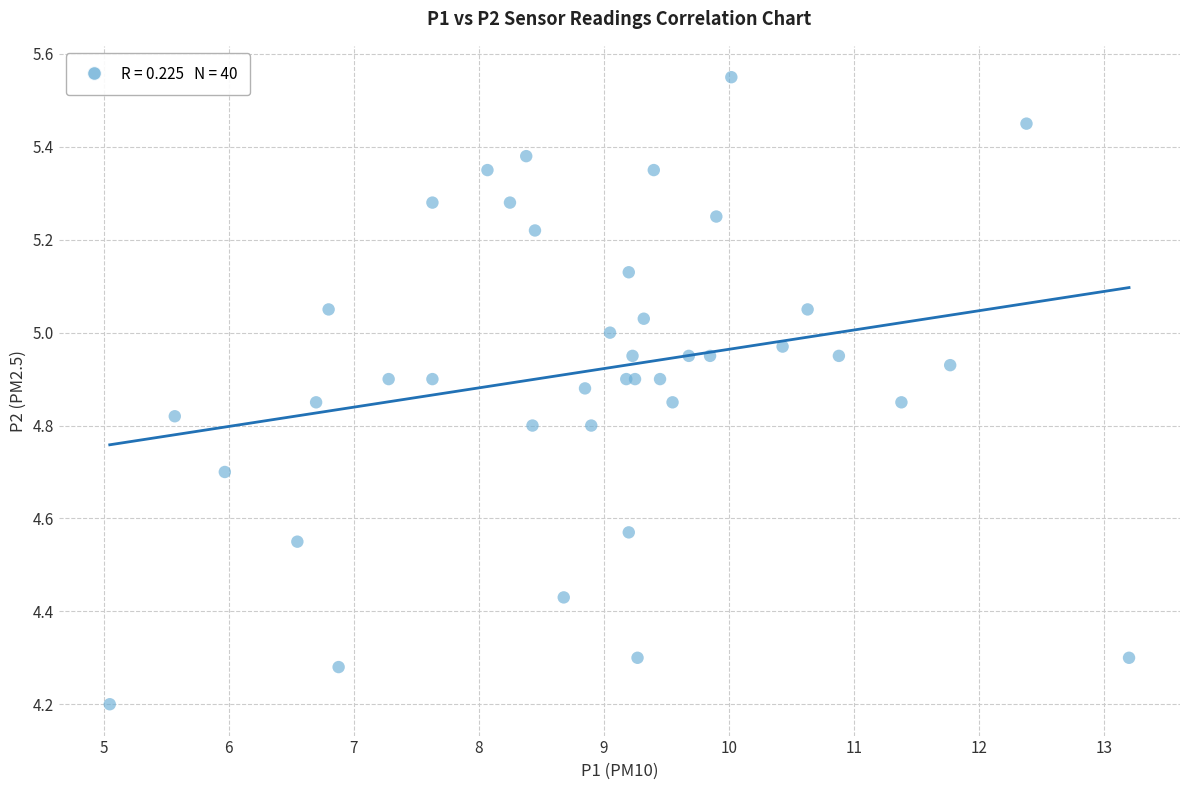

What Y value in the scatter plot is closest to 4?

4.2